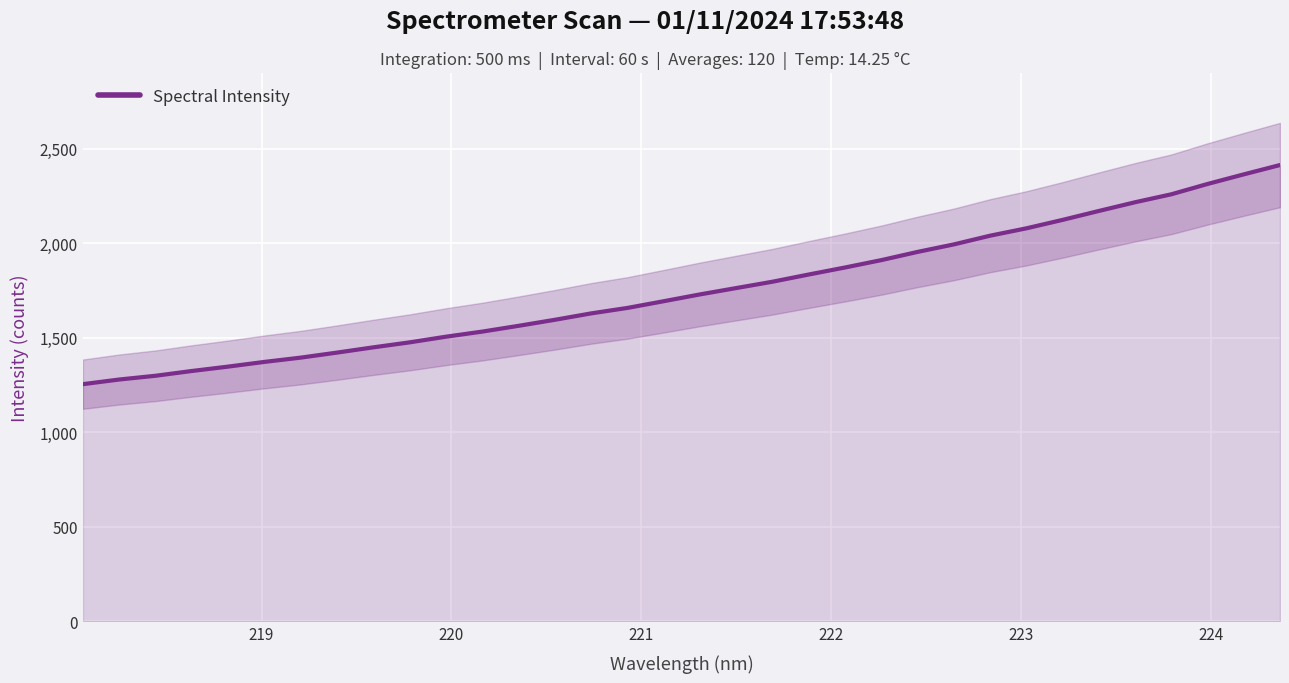

What is the average value?

1754.1